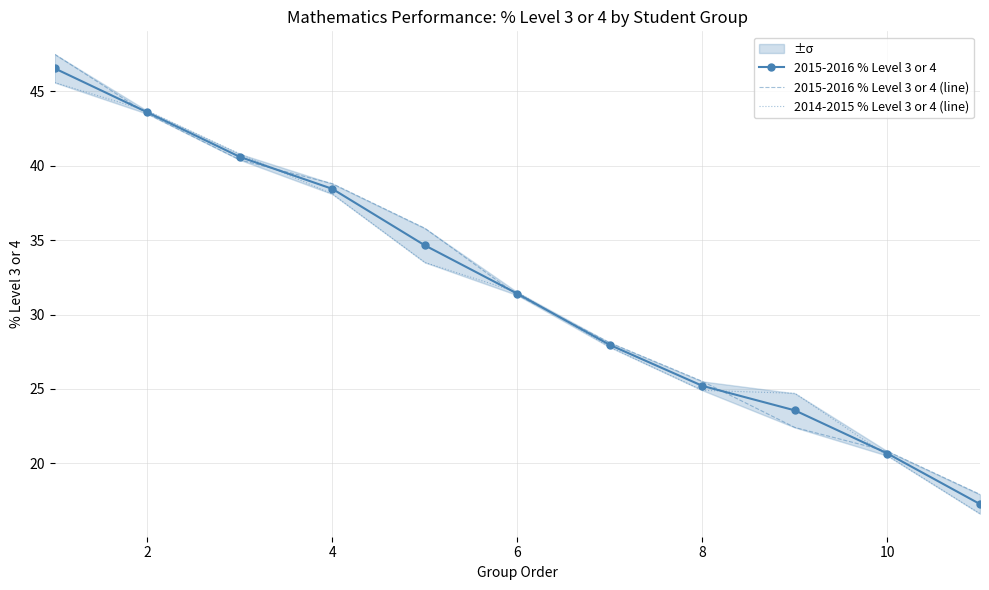

Where is 2015-2016 % Level 3 or 4 nearest to the value 31?

6